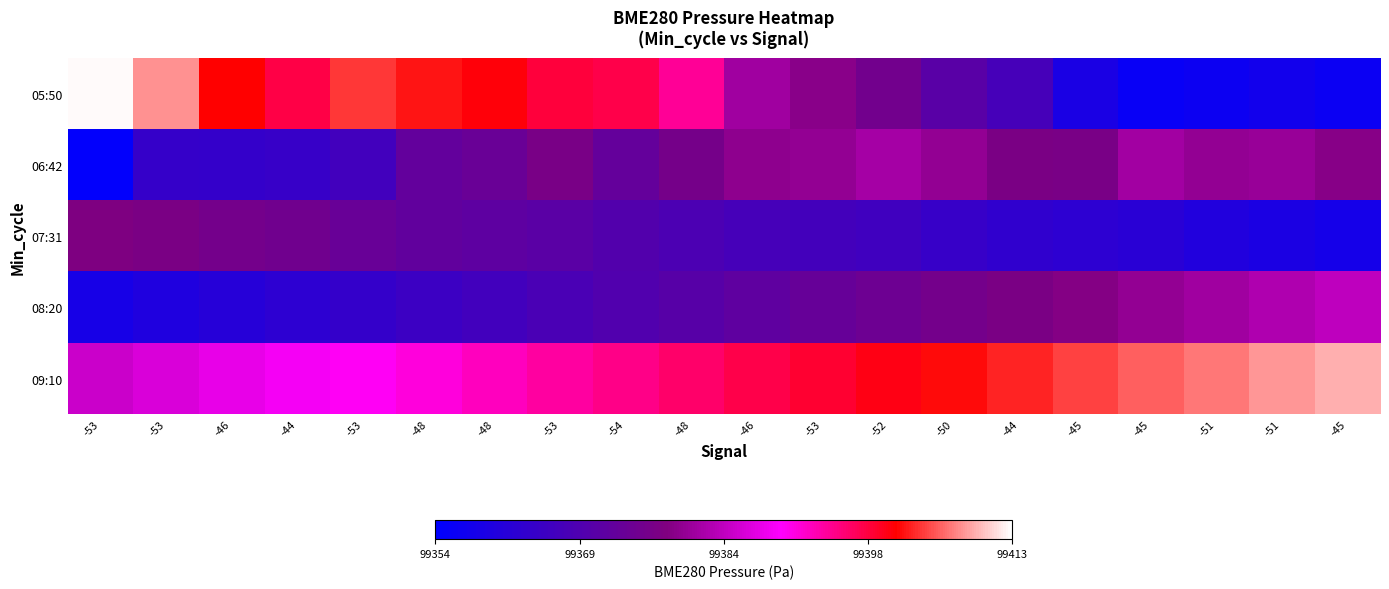

Reading left to right, extract all data points from this chart.

05:50: -53=99412.6	-53=99407.8	-46=99401.1	-44=99397.8	-53=99403.7	-48=99402.0	-48=99400.8	-53=99398.3	-54=99397.6	-48=99394.2	-46=99380.6	-53=99378.5	-52=99375.1	-50=99370.5	-44=99367.1	-45=99358.9	-45=99355.8	-51=99356.4	-51=99357.6	-45=99356.2
06:42: -53=99354.5	-53=99364.1	-46=99363.9	-44=99364.3	-53=99366.3	-48=99372.4	-48=99373.5	-53=99376.6	-54=99372.6	-48=99375.7	-46=99378.9	-53=99379.4	-52=99381.1	-50=99379.5	-44=99376.7	-45=99376.4	-45=99380.9	-51=99379.5	-51=99380.0	-45=99378.4
07:31: -53=99377.5	-53=99376.8	-46=99375.6	-44=99374.9	-53=99373.2	-48=99372.1	-48=99371.5	-53=99370.8	-54=99369.4	-48=99368.2	-46=99367.1	-53=99366.5	-52=99365.8	-50=99364.3	-44=99363.1	-45=99362.5	-45=99361.8	-51=99360.4	-51=99359.2	-45=99358.1
08:20: -53=99358.5	-53=99359.8	-46=99361.2	-44=99362.5	-53=99363.8	-48=99365.1	-48=99366.4	-53=99367.7	-54=99369.0	-48=99370.3	-46=99371.6	-53=99372.9	-52=99374.2	-50=99375.5	-44=99376.8	-45=99378.1	-45=99379.4	-51=99380.7	-51=99382.0	-45=99383.3
09:10: -53=99384.6	-53=99385.9	-46=99387.2	-44=99388.5	-53=99389.8	-48=99391.1	-48=99392.4	-53=99393.7	-54=99395.0	-48=99396.3	-46=99397.6	-53=99398.9	-52=99400.2	-50=99401.5	-44=99402.8	-45=99404.1	-45=99405.4	-51=99406.7	-51=99408.0	-45=99409.3